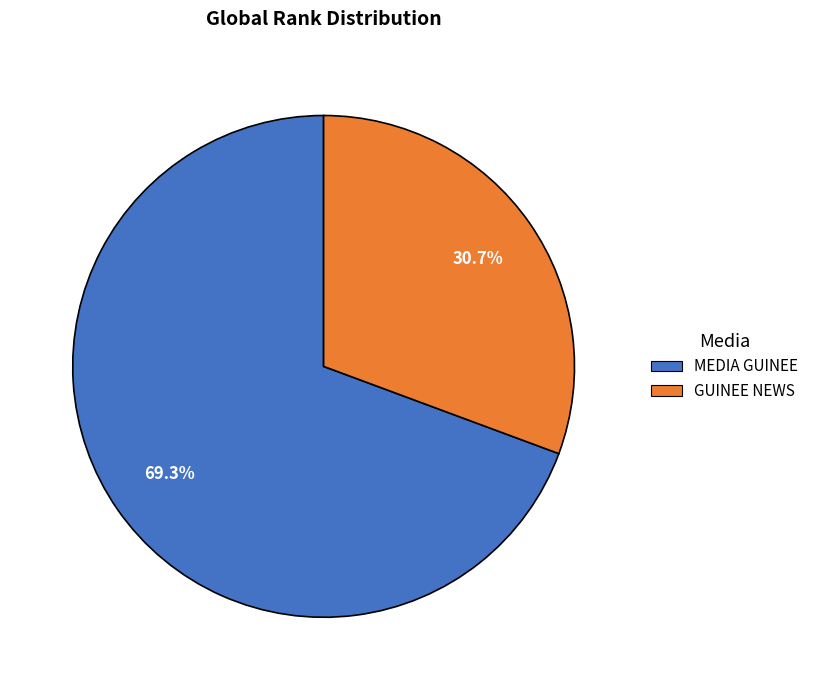

What portion of the pie excludes MEDIA GUINEE?

30.7%